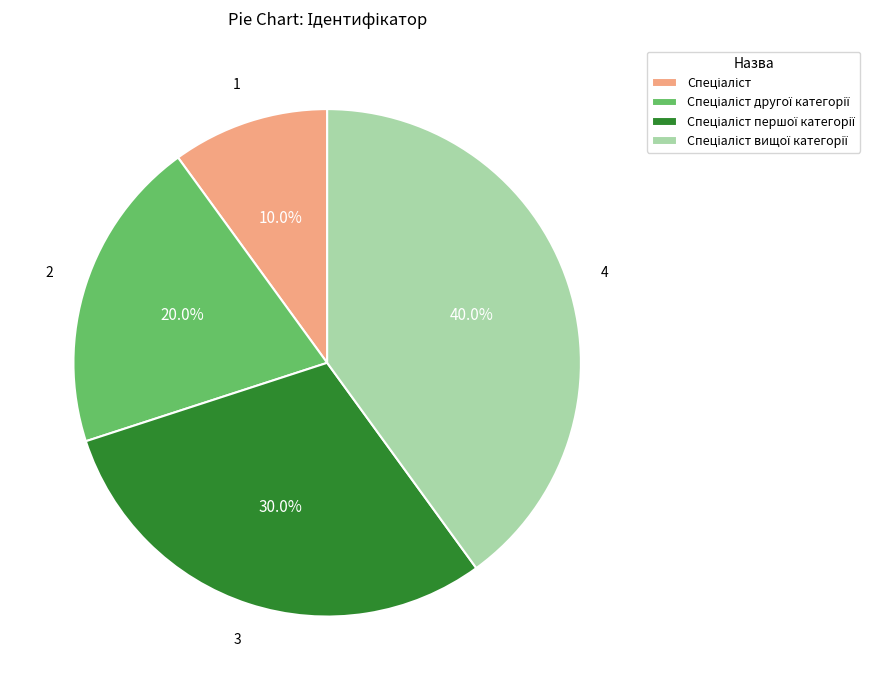

Is there a majority slice in this chart?

No